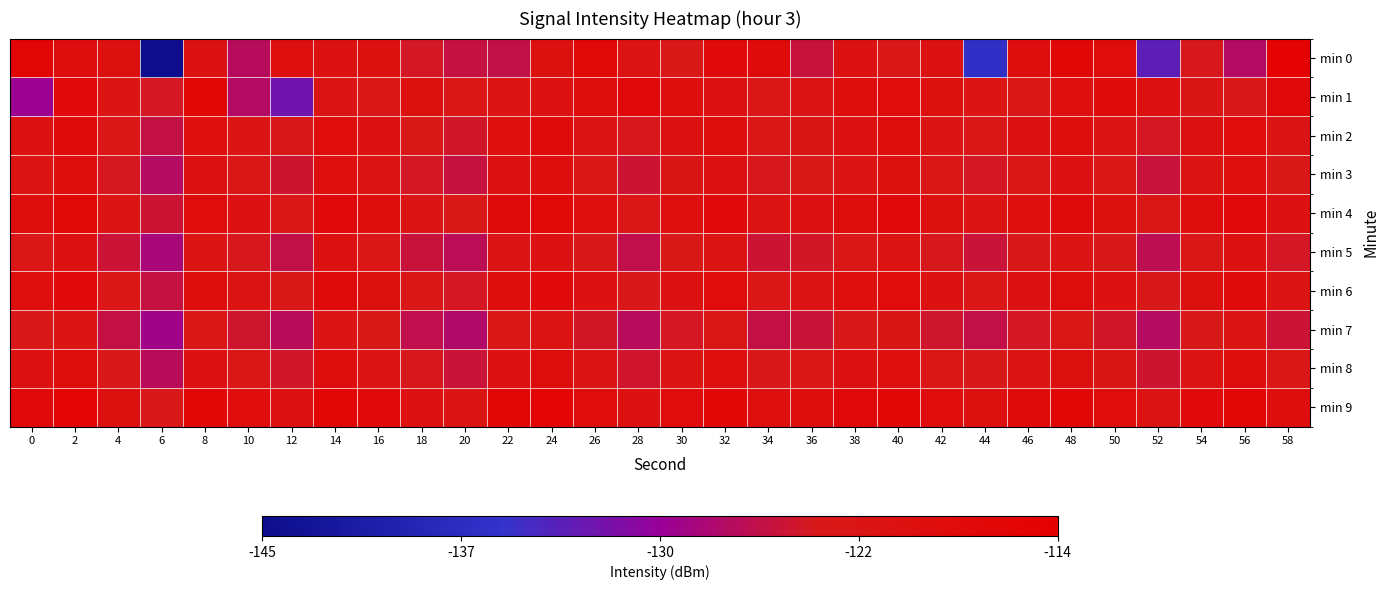

What is the greatest value displayed?

-115.0